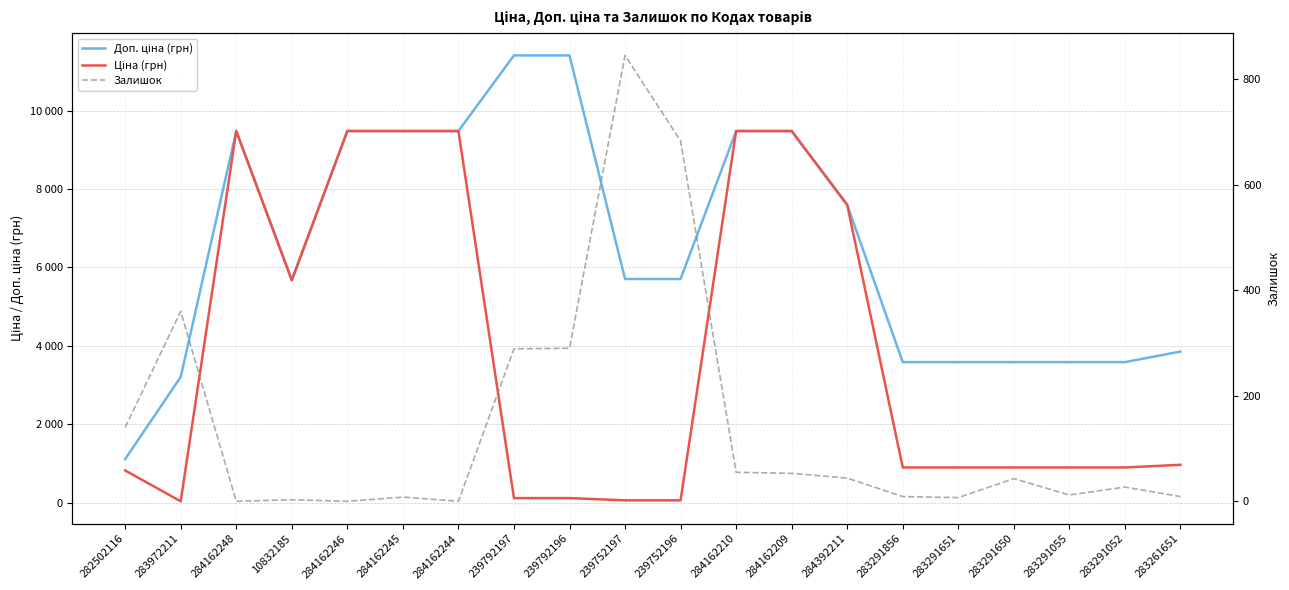

How many lines are shown in the chart?

3